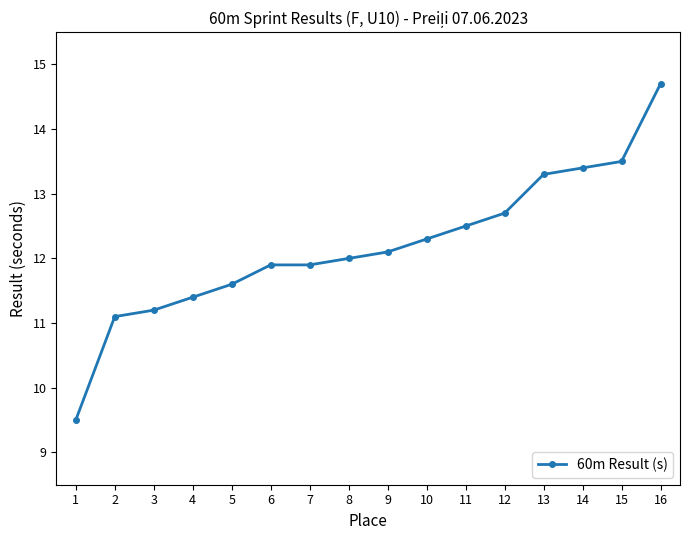

What is the greatest value displayed?

14.7